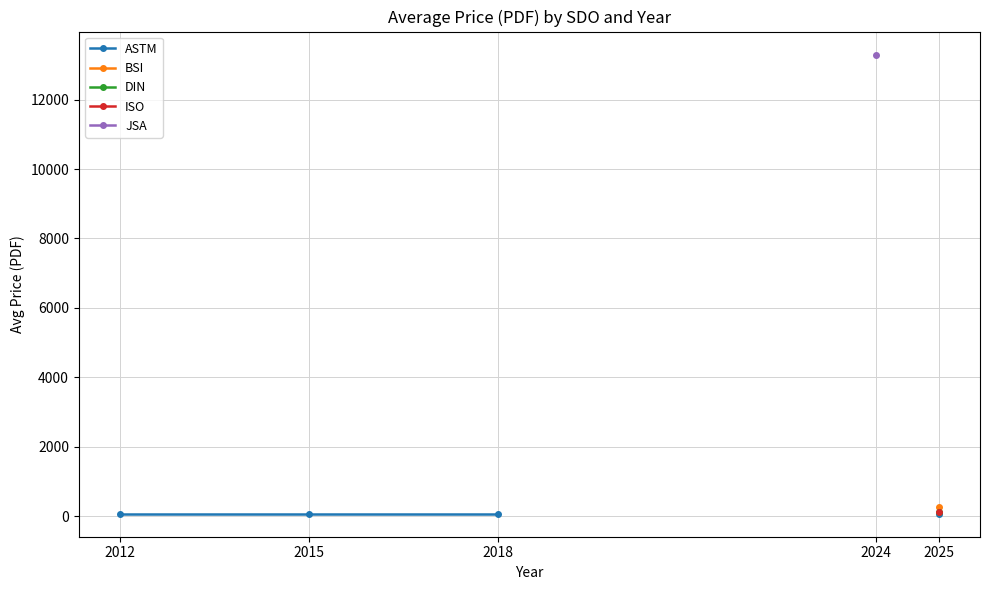

What are all the series names shown in the legend?

ASTM, BSI, DIN, ISO, JSA